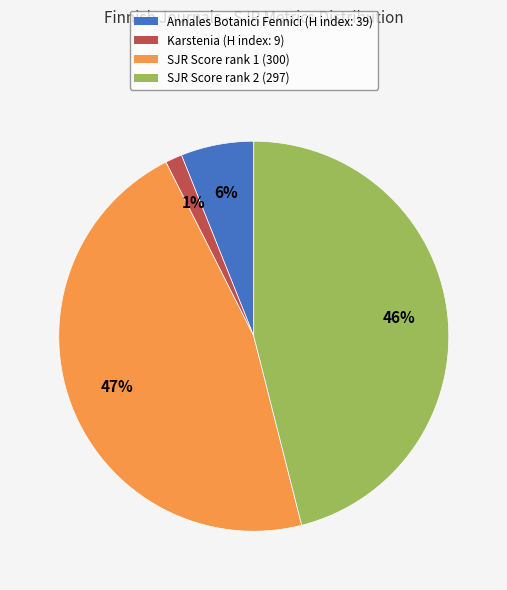

To the nearest percent, what is the average slice percentage?

25%